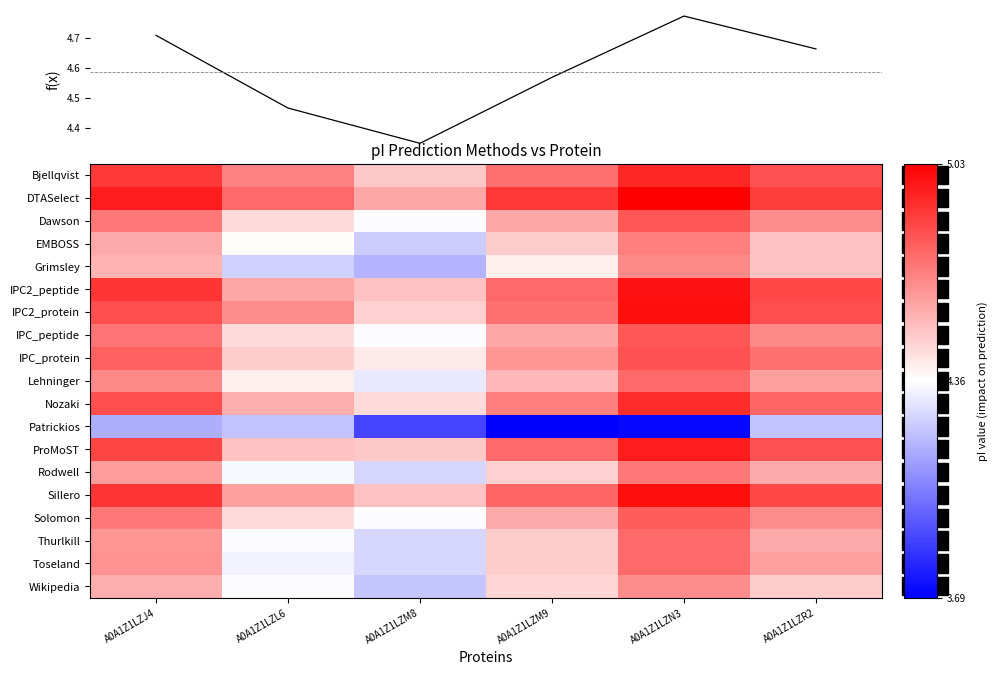

Which has a higher value, A0A1Z1LZL6 or A0A1Z1LZM8?

A0A1Z1LZL6